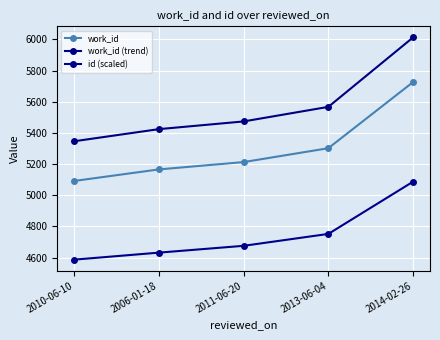

Rank the categories by work_id (trend) value from highest to lowest.

2014-02-26, 2013-06-04, 2011-06-20, 2006-01-18, 2010-06-10